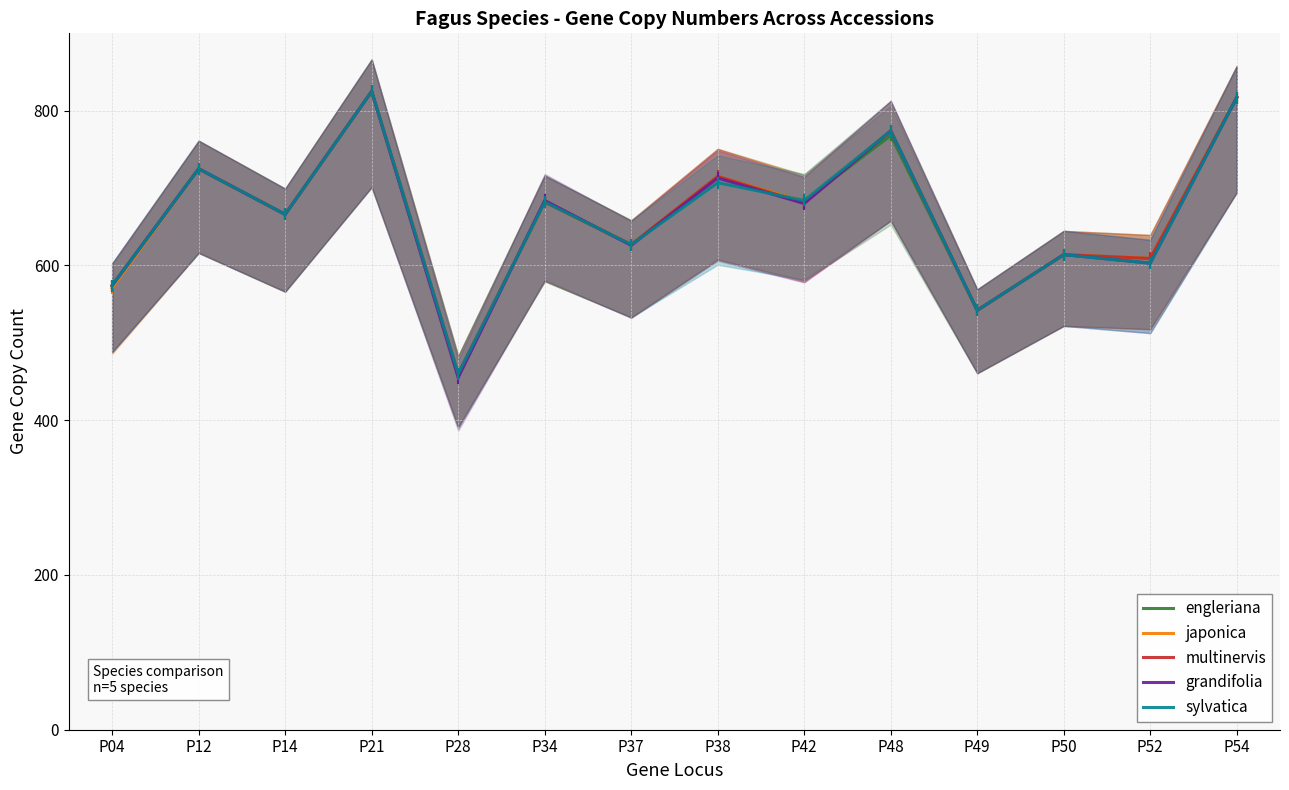

What is the value of the engleriana point at the 12th from the left?

614